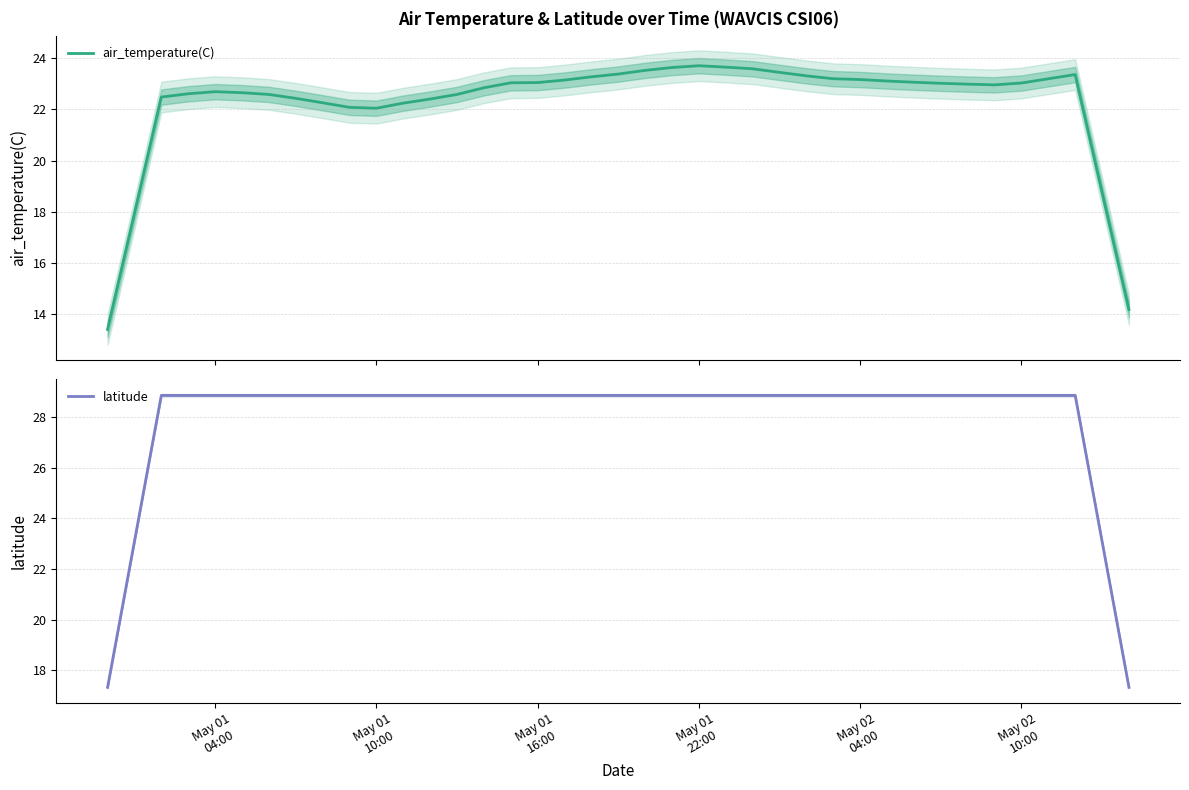

Where is air_temperature(C) nearest to the value 18?

May 01
10:00